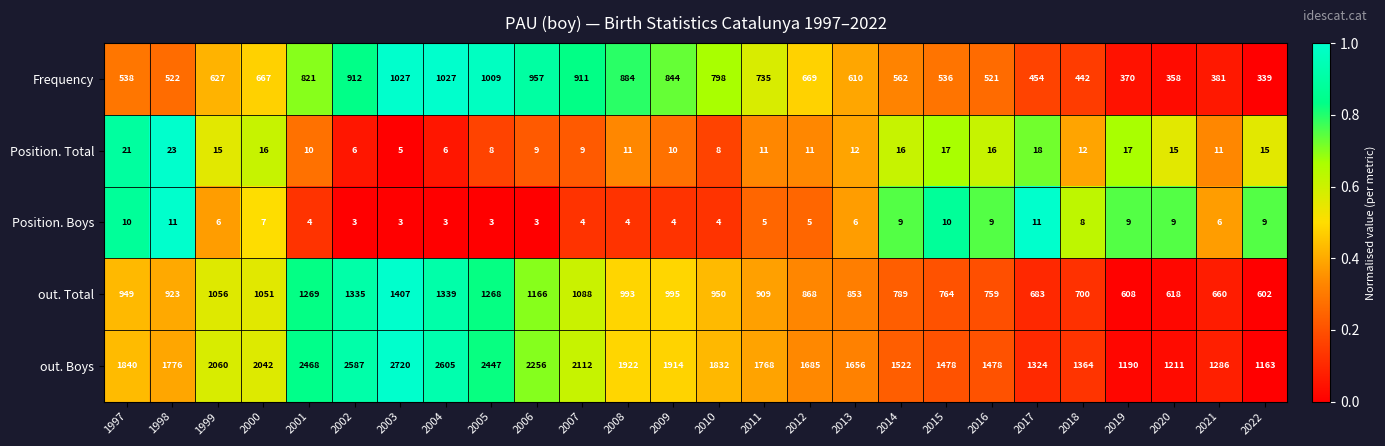

Rank the series by their maximum value, from lowest to highest.

Position. Boys, Position. Total, Frequency, out. Total, out. Boys